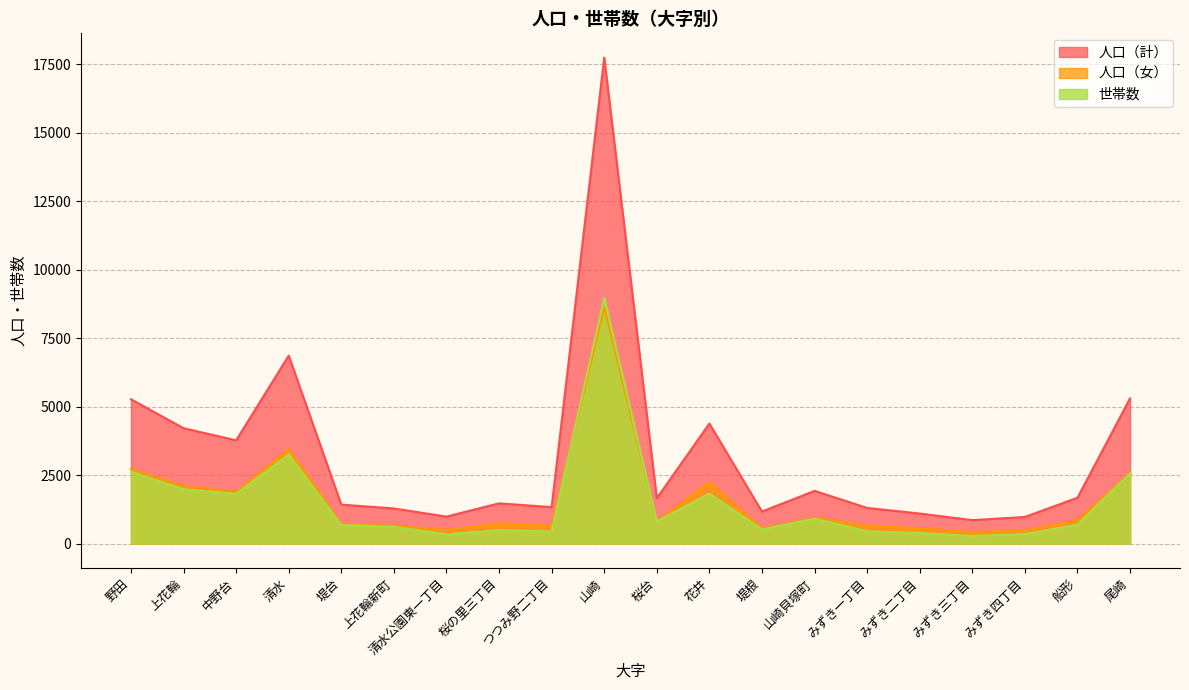

How many data points in 人口（女） are above 815?

9